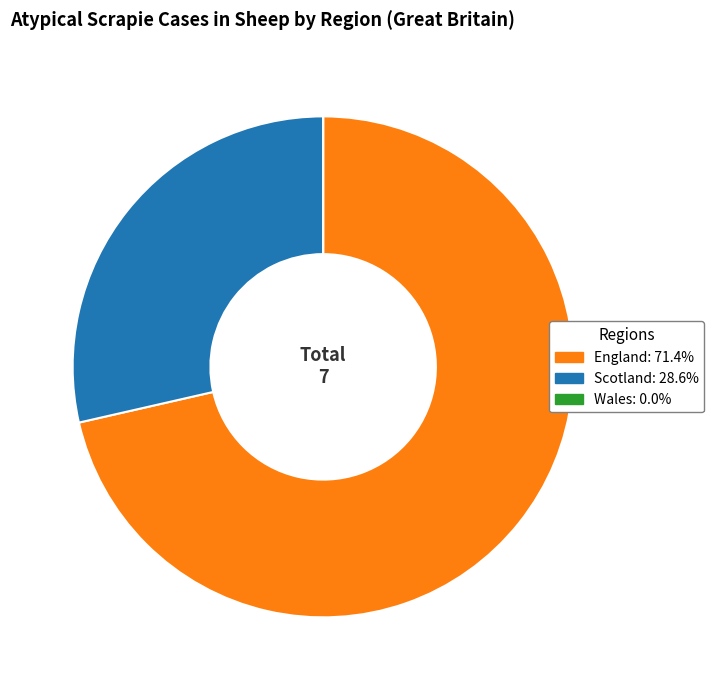

Is the sum of England and Scotland greater than half?

Yes